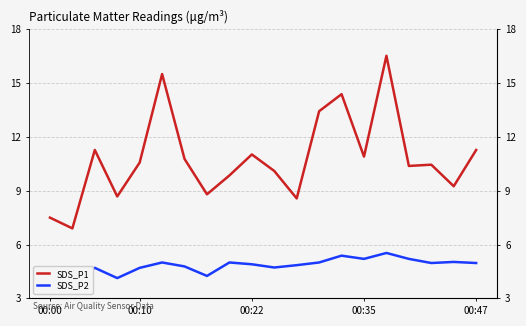

What is the difference between the maximum and second lowest values in the SDS_P2 series?

1.4